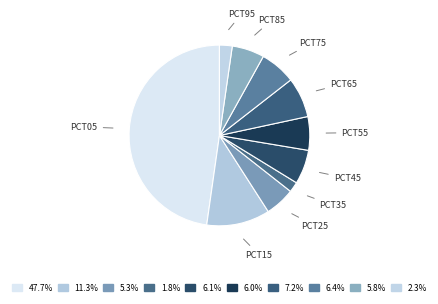

Count the number of slices in the pie.

10